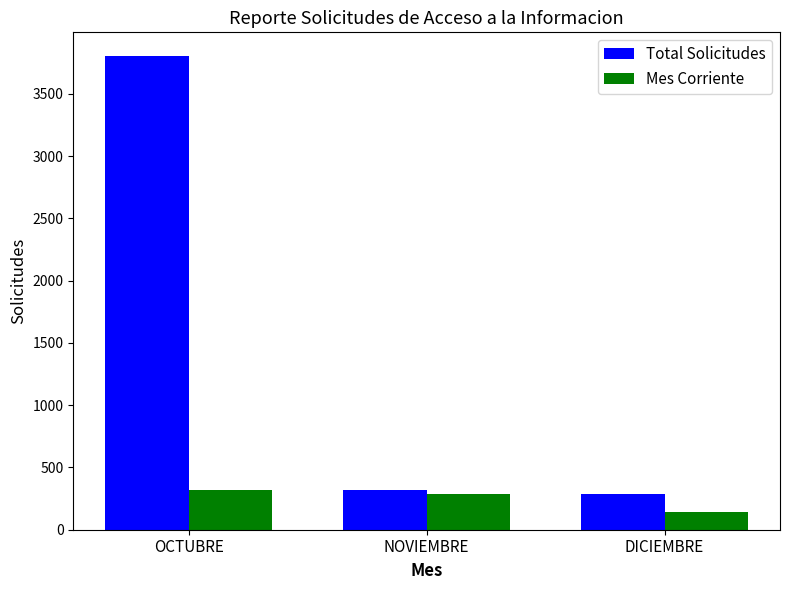

At OCTUBRE, list the series in order from largest to smallest.

Total Solicitudes, Mes Corriente